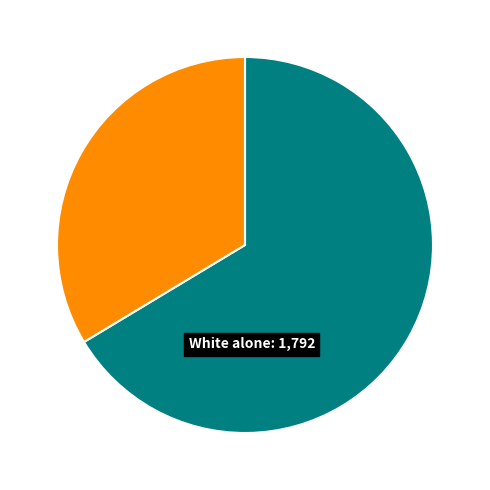

Does any single category account for the majority?

Yes